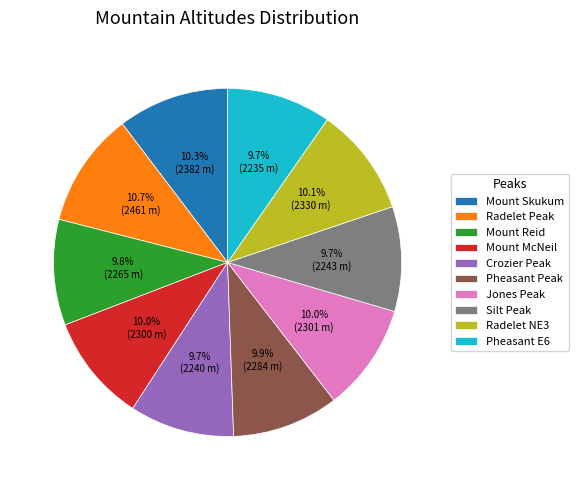

What percentage do Radelet NE3 and Mount McNeil together represent?

20.1%